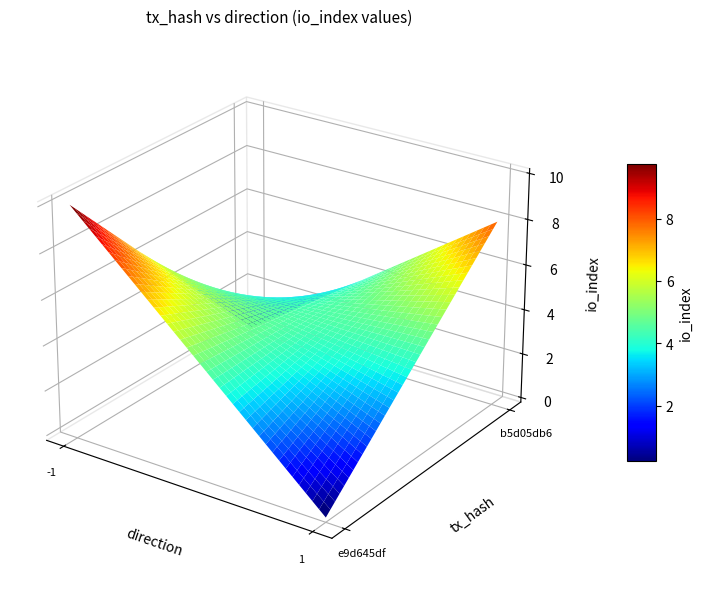

What is the sum of the e9d645df values at io_index and direction?

9